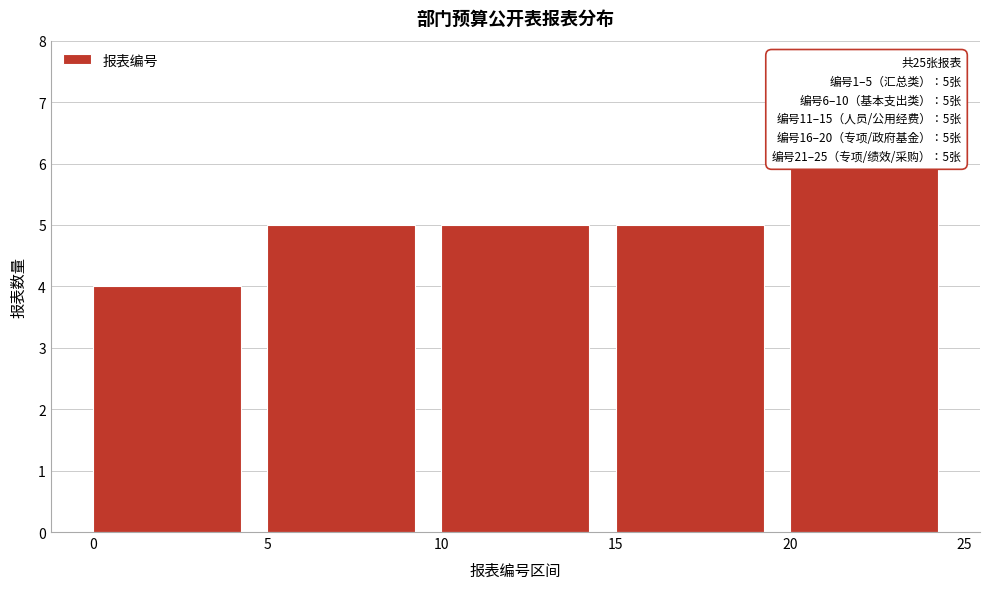

Over which range of the x-axis is the bar tallest?

20 to 25